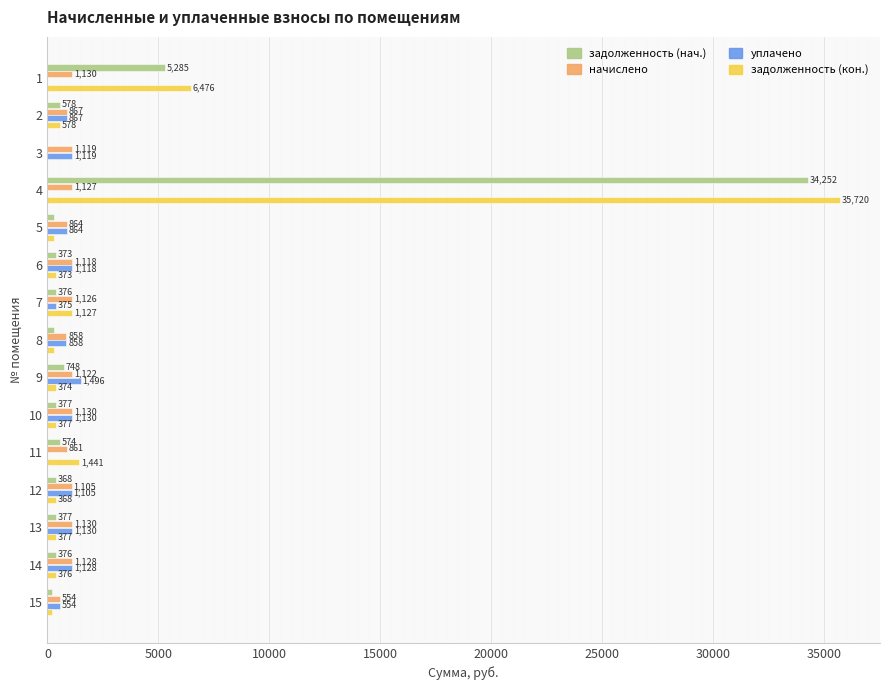

What is the approximate value of задолженность (нач.) at 4?

34251.9